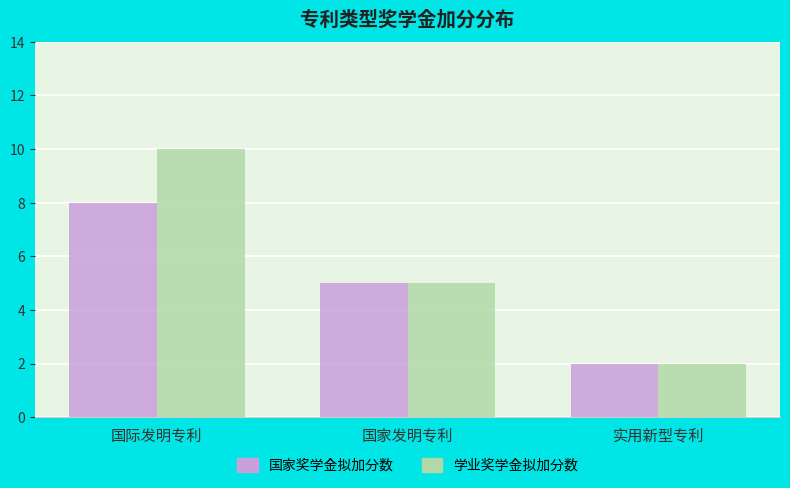

Are the bars horizontal?

No